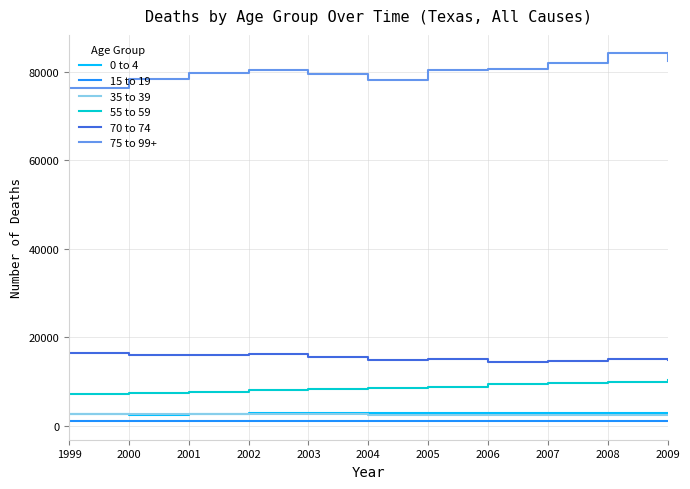

What is the minimum value for 15 to 19?

1056